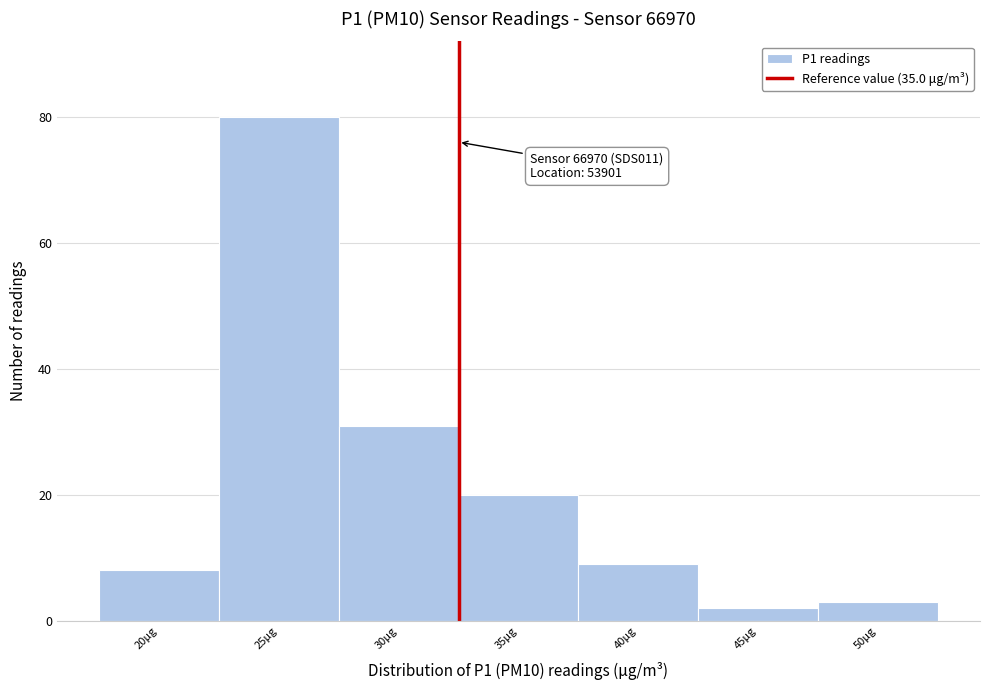

Reading left to right, list all the values displayed in this chart.

8	80	31	20	9	2	3